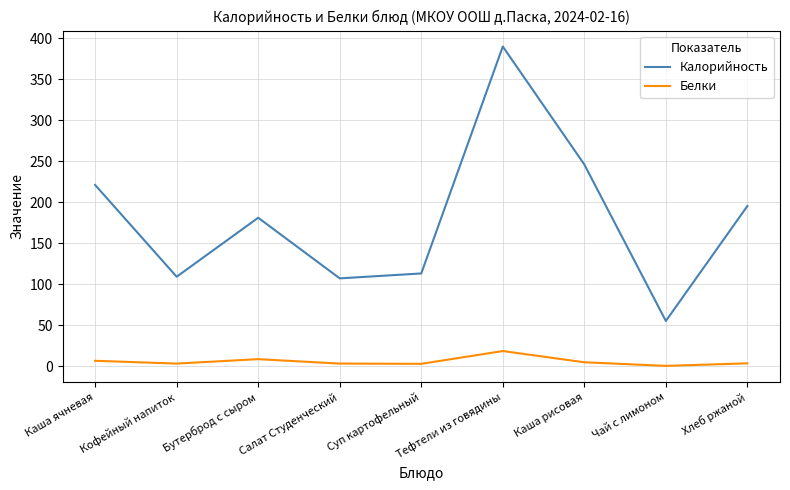

The value of Калорийность at Суп картофельный is 75.8. True or false?

False